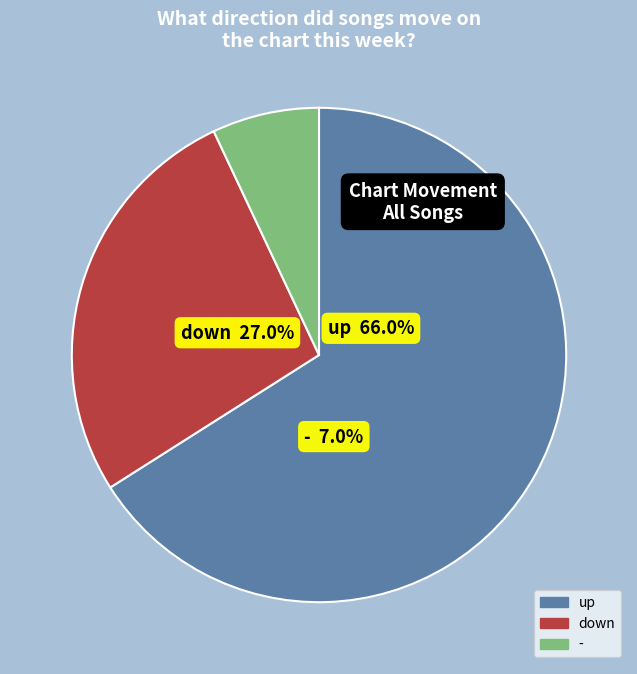

Which category has the smallest portion of the pie?

-